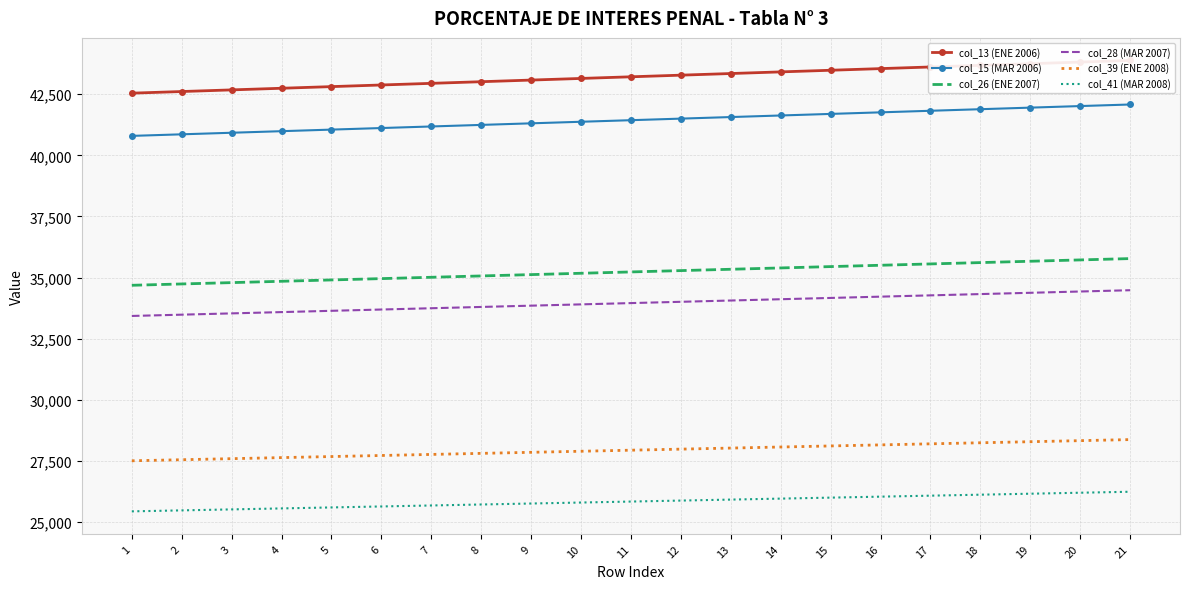

True or false: col_26 (ENE 2007) has more than 0 points higher than both neighbors.

False